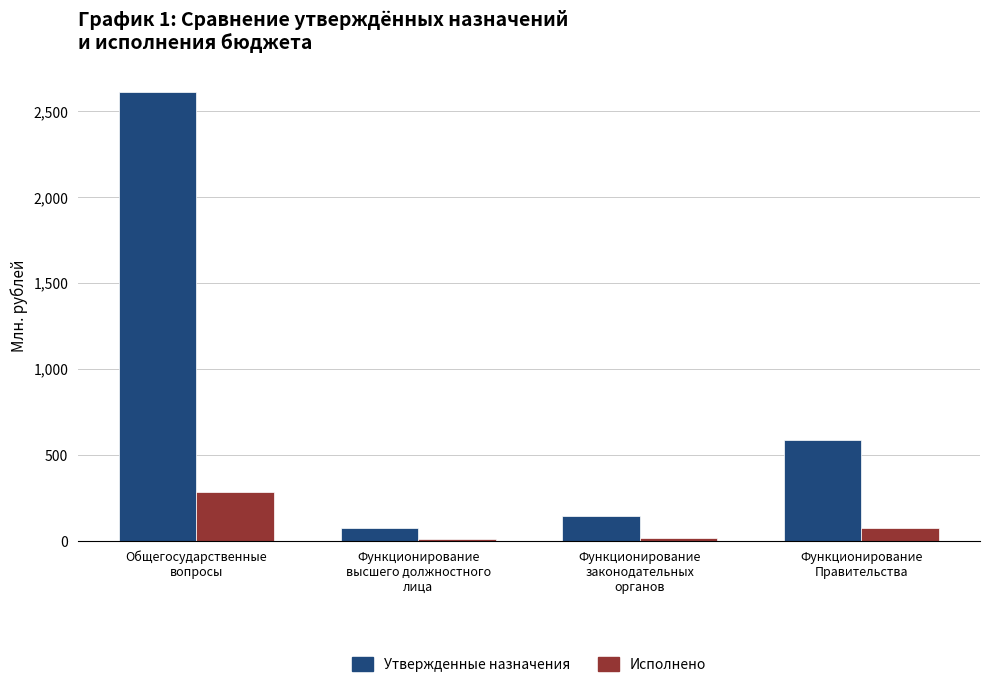

How many data points in Исполнено are less than 72?

2